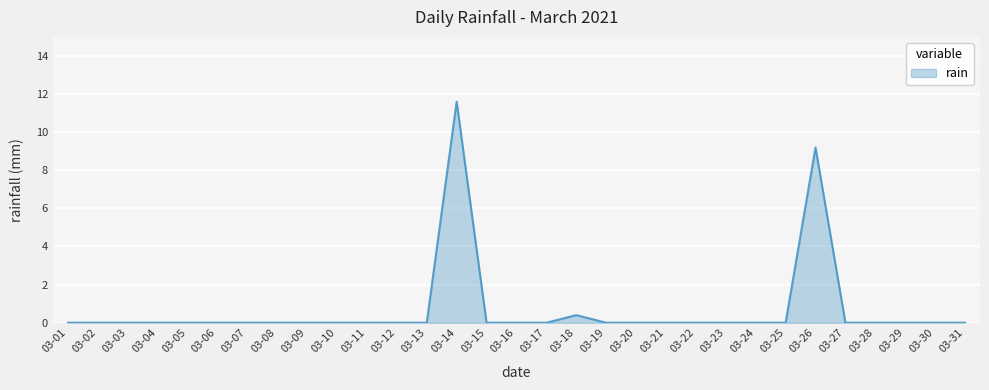

What is the difference between the second highest and minimum values?

9.2